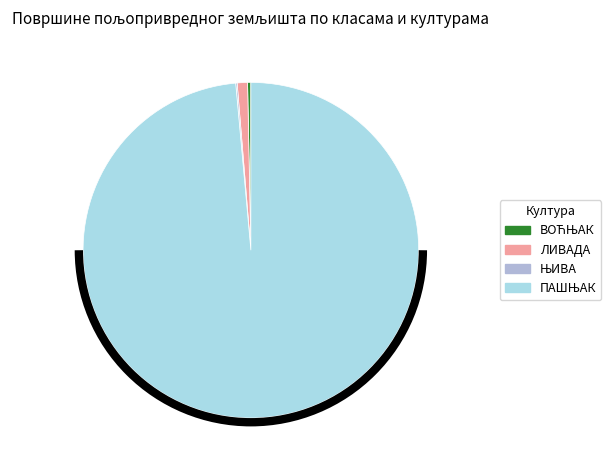

Is there a majority slice in this chart?

Yes